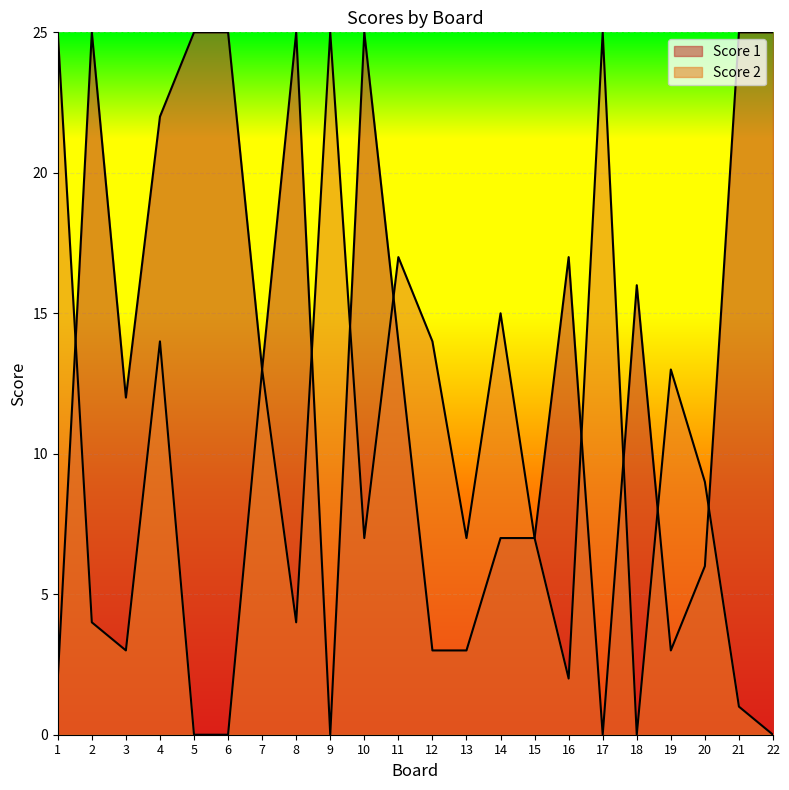

What are all the series names shown in the legend?

Score 1, Score 2